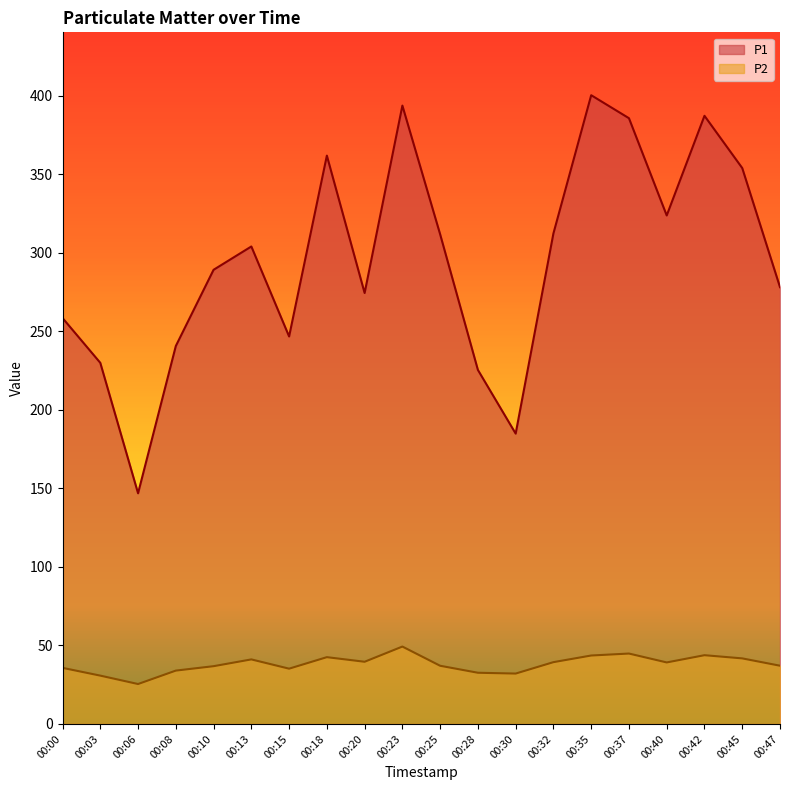

True or false: P1 and P2 cross at least once.

False